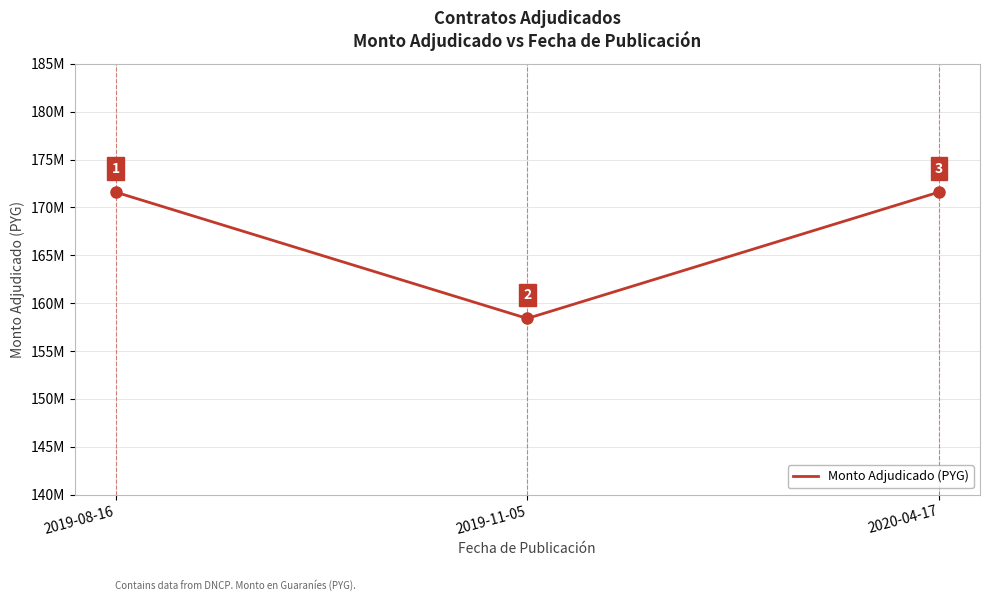

Reading left to right, list all the values displayed in this chart.

171600000	158400000	171600000